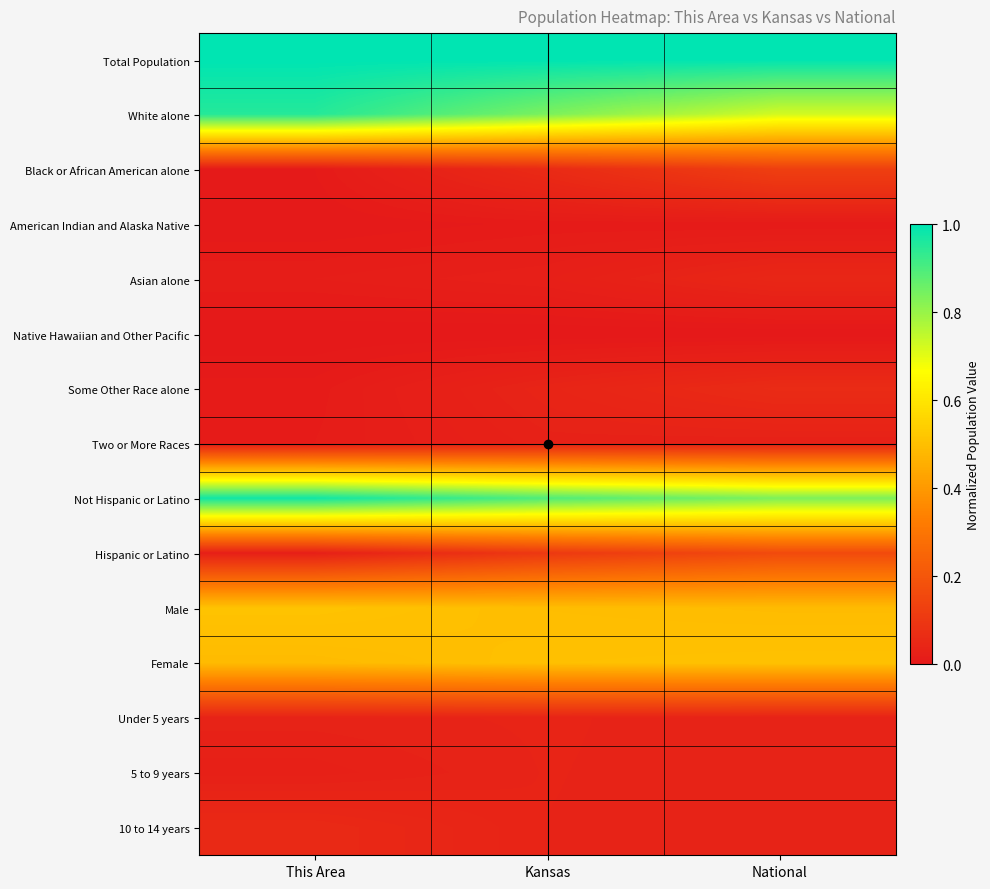

Between This Area and National, which is larger?

This Area